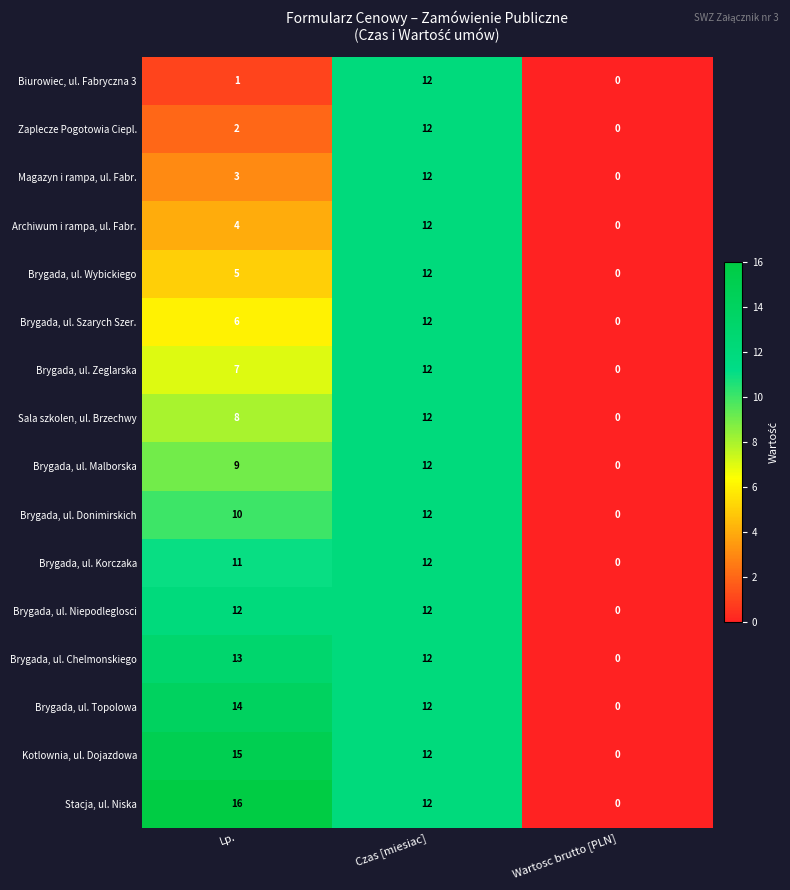

Where does the Stacja, ul. Niska series first go above 12?

Lp.